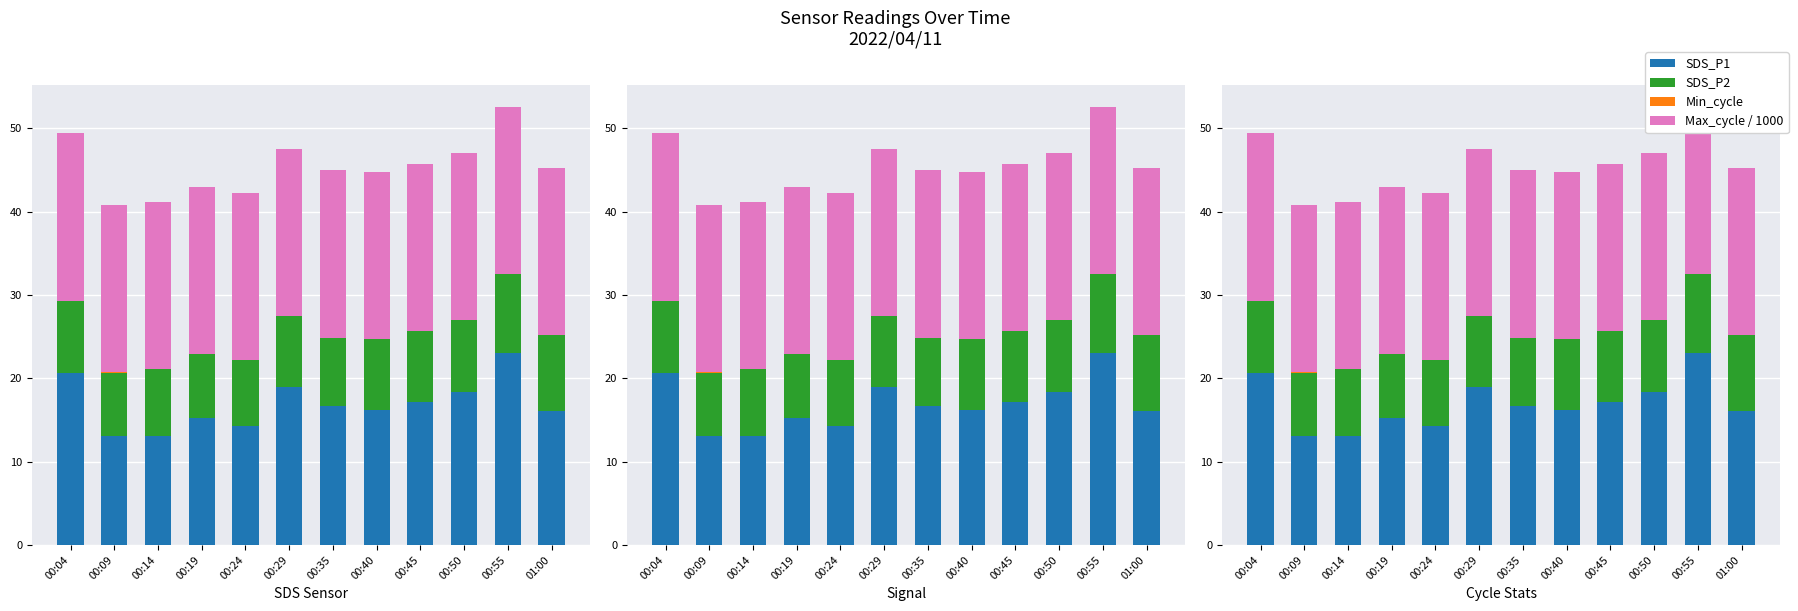

Which series has the widest spread of values?

SDS_P1